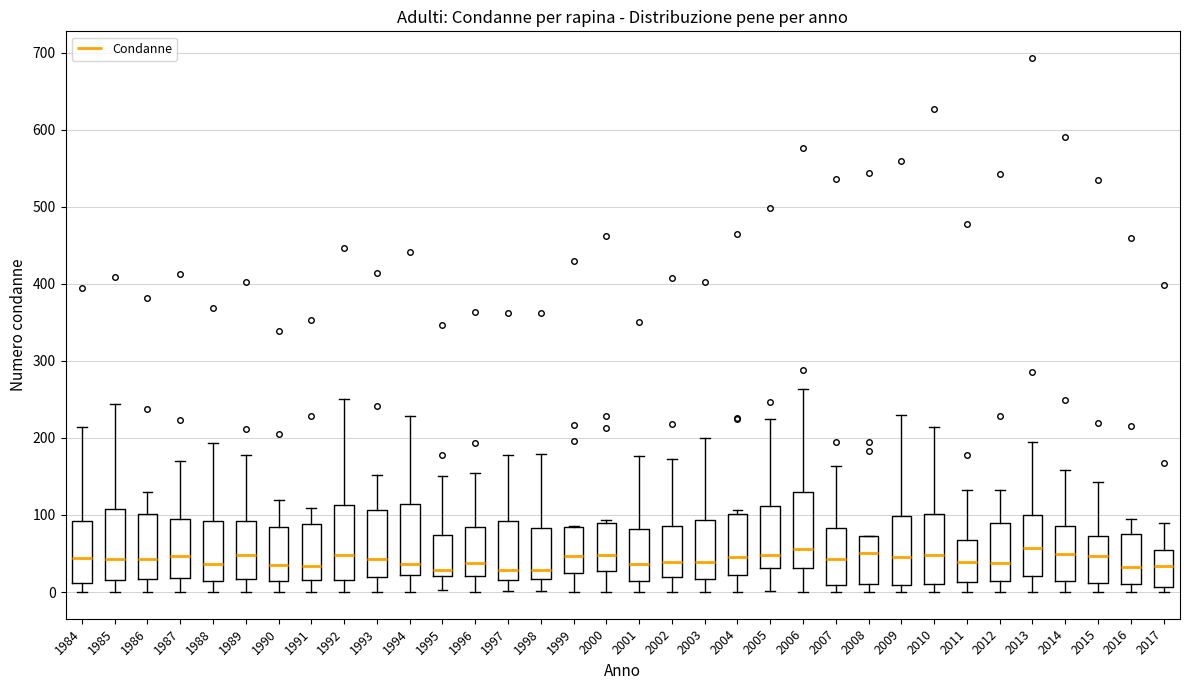

Reading left to right, transcribe this box plot: for each box, give where its median line is, the range the box spans, and where its two whiskers end, as read against the y-axis. The values are not printed on the chart, so give them approximately, as read against the axis.

1984: median 40, box 10 to 90, whiskers 0 to 210
1985: median 40, box 20 to 110, whiskers 0 to 240
1986: median 40, box 20 to 100, whiskers 0 to 130
1987: median 50, box 20 to 90, whiskers 0 to 170
1988: median 40, box 10 to 90, whiskers 0 to 190
1989: median 50, box 20 to 90, whiskers 0 to 180
1990: median 40, box 10 to 80, whiskers 0 to 120
1991: median 30, box 20 to 90, whiskers 0 to 110
1992: median 50, box 20 to 110, whiskers 0 to 250
1993: median 40, box 20 to 110, whiskers 0 to 150
1994: median 40, box 20 to 110, whiskers 0 to 230
1995: median 30, box 20 to 70, whiskers 0 to 150
1996: median 40, box 20 to 80, whiskers 0 to 160
1997: median 30, box 20 to 90, whiskers 0 to 180
1998: median 30, box 20 to 80, whiskers 0 to 180
1999: median 50, box 20 to 90, whiskers 0 to 90
2000: median 50, box 30 to 90, whiskers 0 to 90 (just above the box's upper edge)
2001: median 40, box 10 to 80, whiskers 0 to 180
2002: median 40, box 20 to 90, whiskers 0 to 170
2003: median 40, box 20 to 90, whiskers 0 to 200
2004: median 50, box 20 to 100, whiskers 0 to 110
2005: median 50, box 30 to 110, whiskers 0 to 220
2006: median 60, box 30 to 130, whiskers 0 to 260
2007: median 40, box 10 to 80, whiskers 0 to 160
2008: median 50, box 10 to 70, whiskers 0 to 70
2009: median 50, box 10 to 100, whiskers 0 to 230
2010: median 50, box 10 to 100, whiskers 0 to 210
2011: median 40, box 10 to 70, whiskers 0 to 130
2012: median 40, box 10 to 90, whiskers 0 to 130
2013: median 60, box 20 to 100, whiskers 0 to 200
2014: median 50, box 10 to 90, whiskers 0 to 160
2015: median 50, box 10 to 70, whiskers 0 to 140
2016: median 30, box 10 to 80, whiskers 0 to 100
2017: median 30, box 10 to 60, whiskers 0 to 90